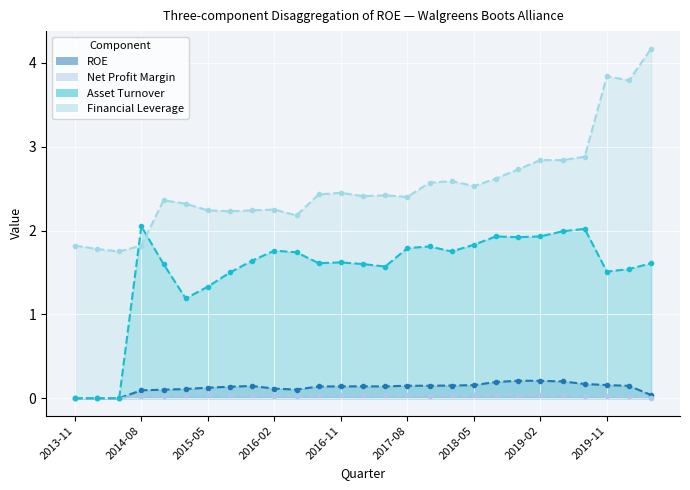

How many distinct data groups are displayed?

4